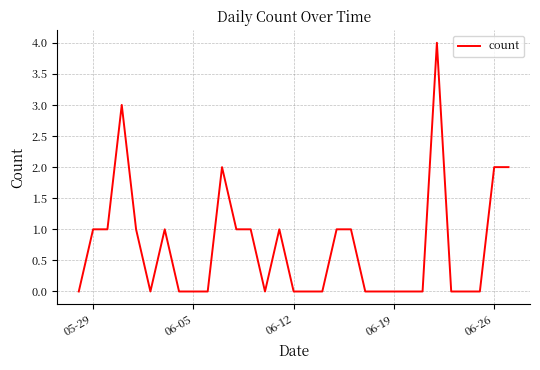

What is the greatest value displayed?

4